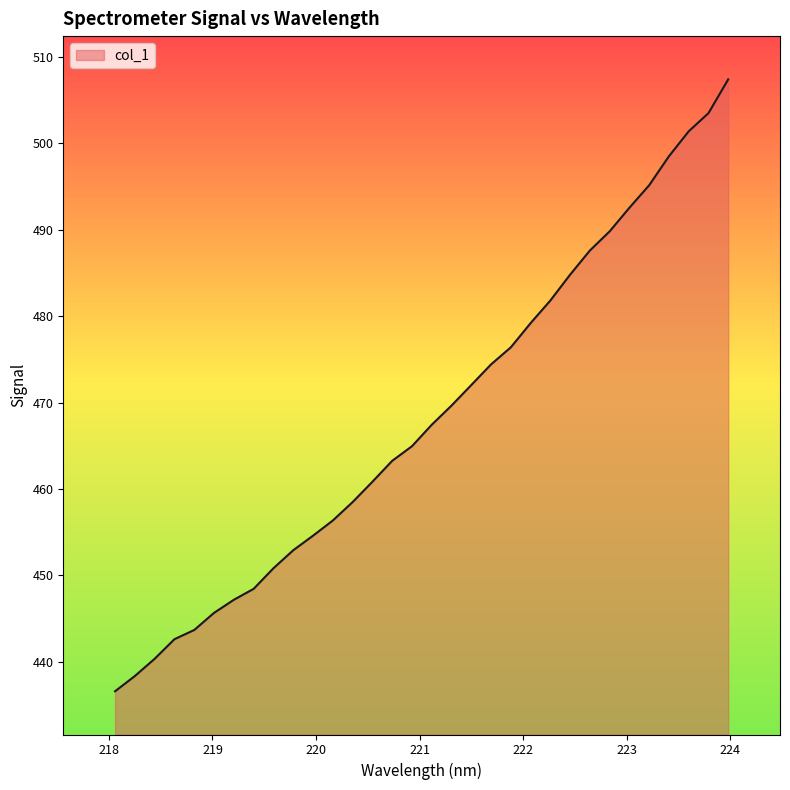

What is the maximum value shown in the chart?

507.4